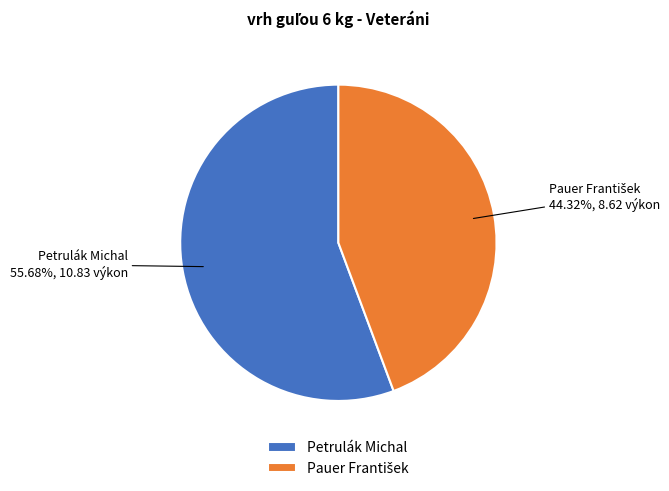

What percentage is the Petrulák Michal slice, to the nearest percent?

56%